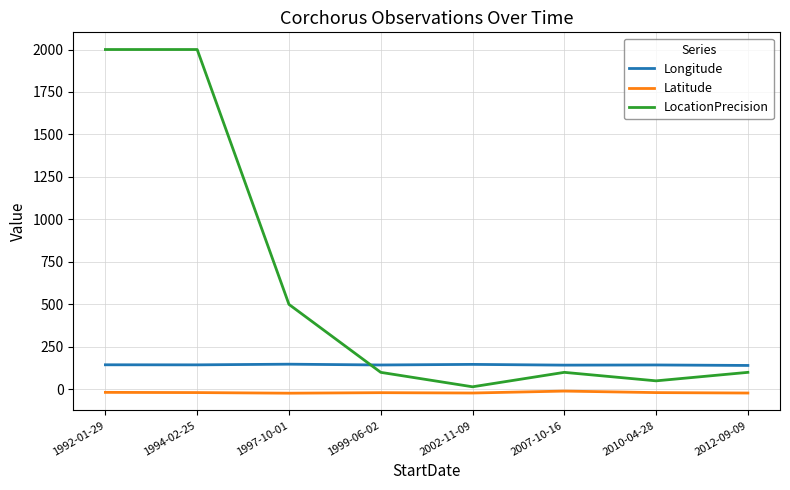

What is the greatest value displayed?

2000.0